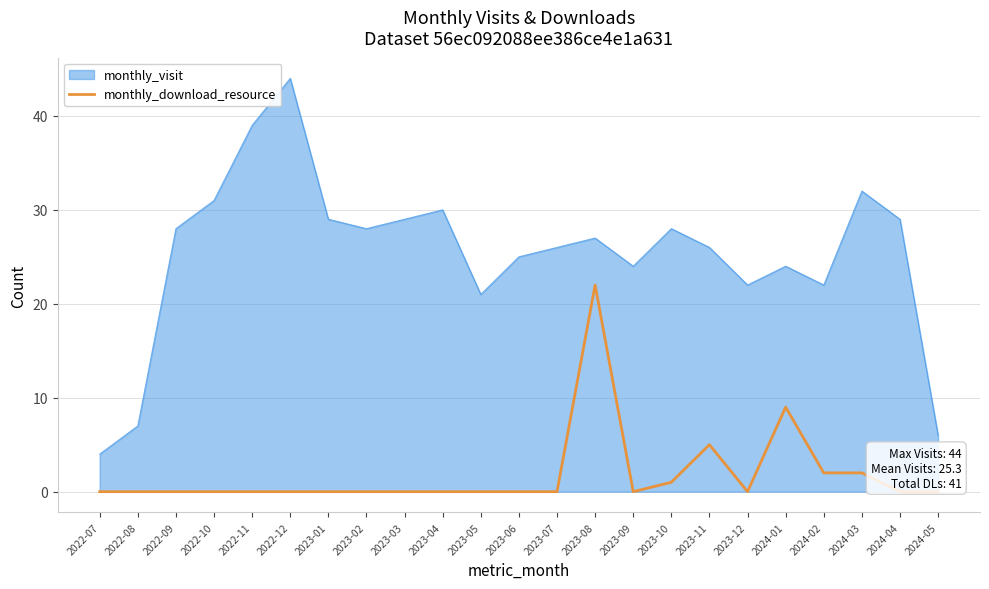

What position from the left is 2023-04?

10